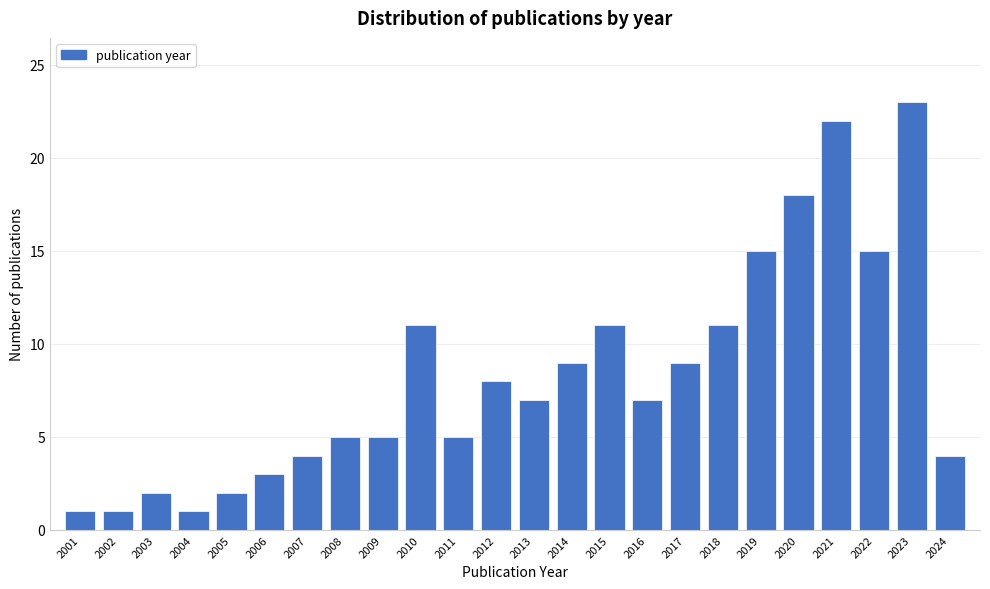

Reading right to left, list all the values displayed in this chart.

2024=4	2023=23	2022=15	2021=22	2020=18	2019=15	2018=11	2017=9	2016=7	2015=11	2014=9	2013=7	2012=8	2011=5	2010=11	2009=5	2008=5	2007=4	2006=3	2005=2	2004=1	2003=2	2002=1	2001=1